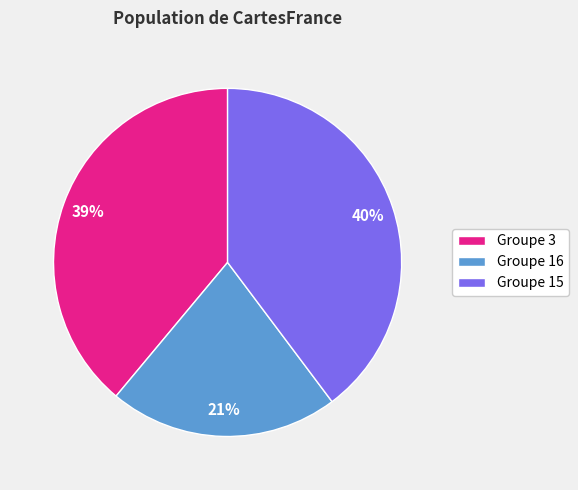

Combined, do Groupe 3 and Groupe 16 account for over 50%?

Yes